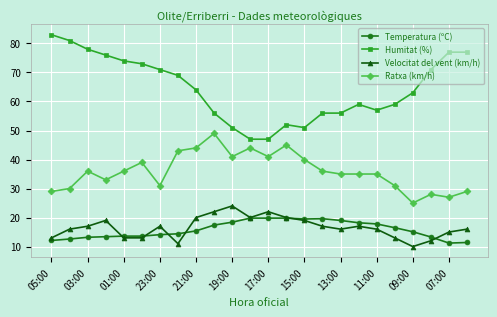

How many categories are shown in the chart?

24